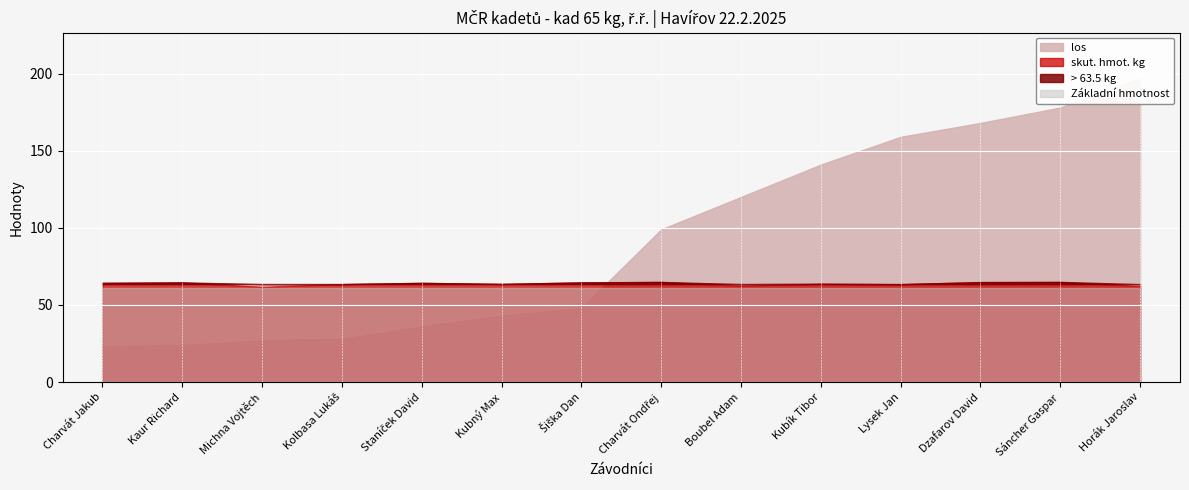

True or false: skut. hmot. kg has a value of 19.6 at Boubel Adam.

False